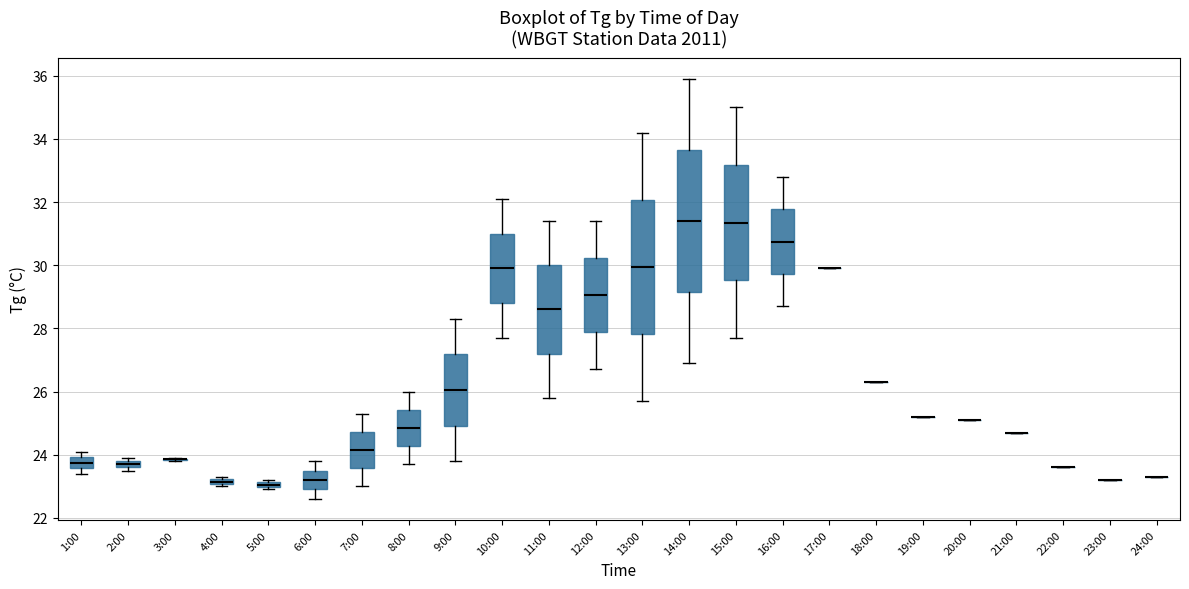

Comparing the boxes themselves (not the whiskers), which one is the tallest?

14:00